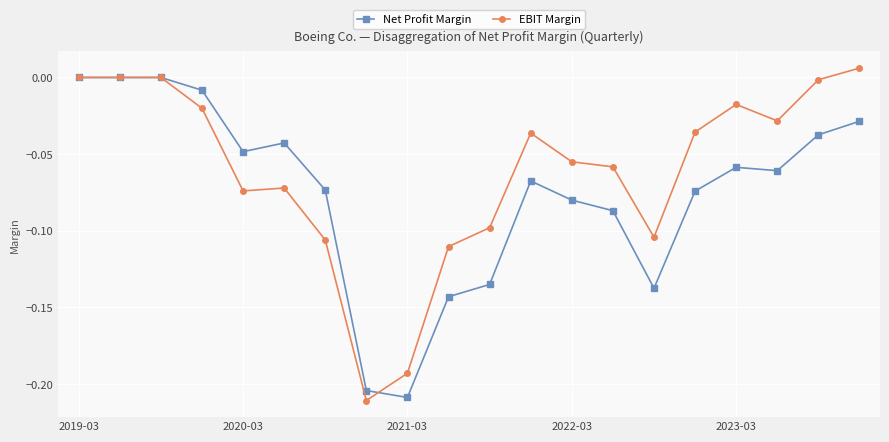

Which series ends up on top after the final intersection of Net Profit Margin and EBIT Margin?

EBIT Margin